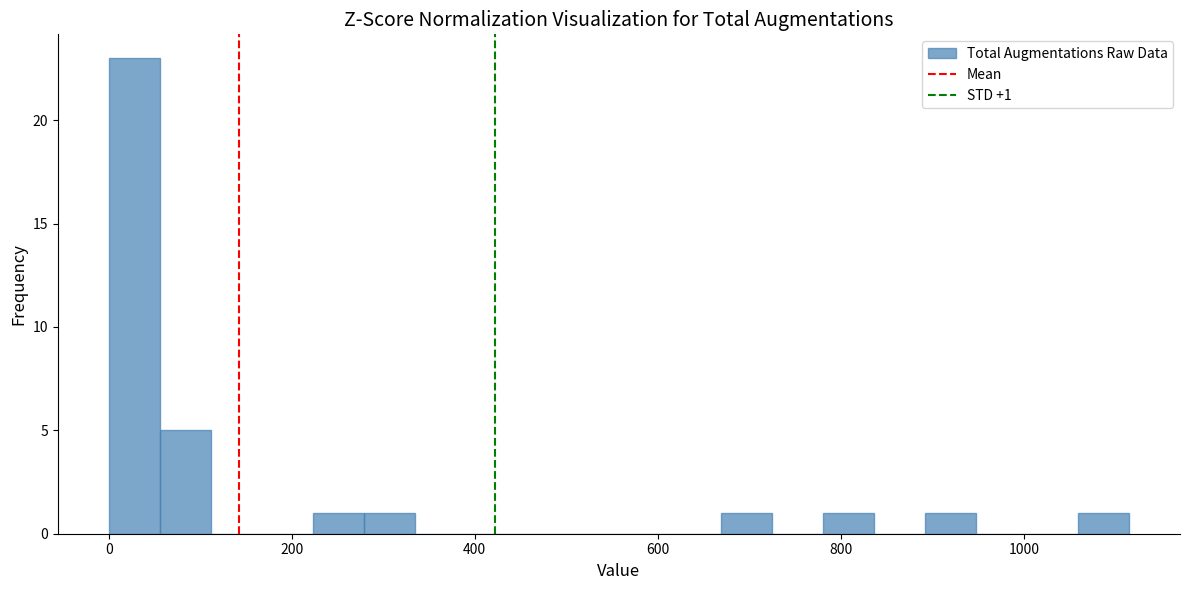

Around what value on the x-axis is the tallest bar? Give the approximate position of its centre, as read against the axis.

20